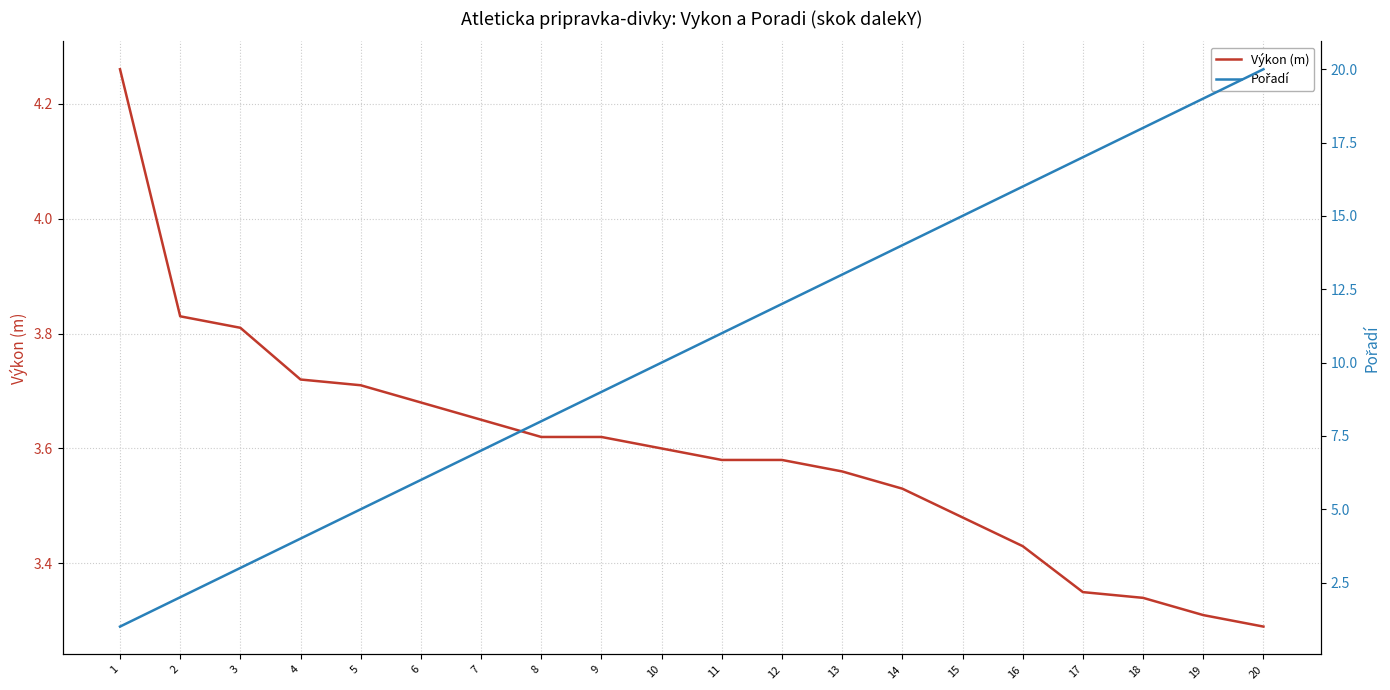

Does the chart display data point markers on the line(s)?

No